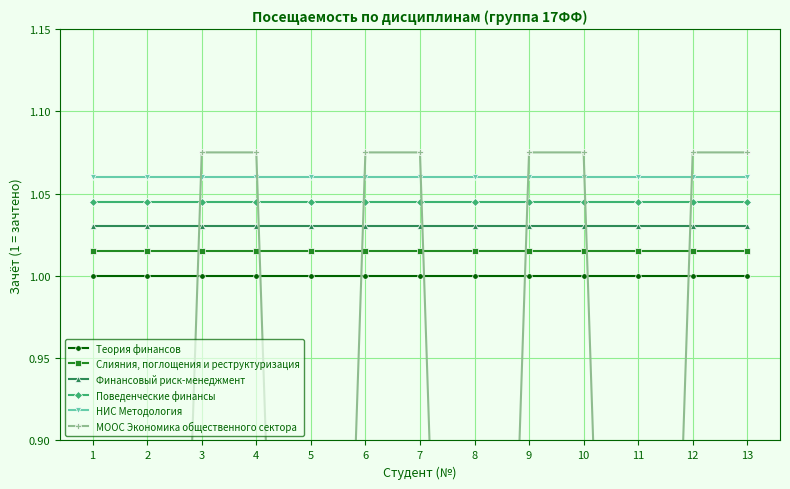

Which category has the highest value across all series?

3